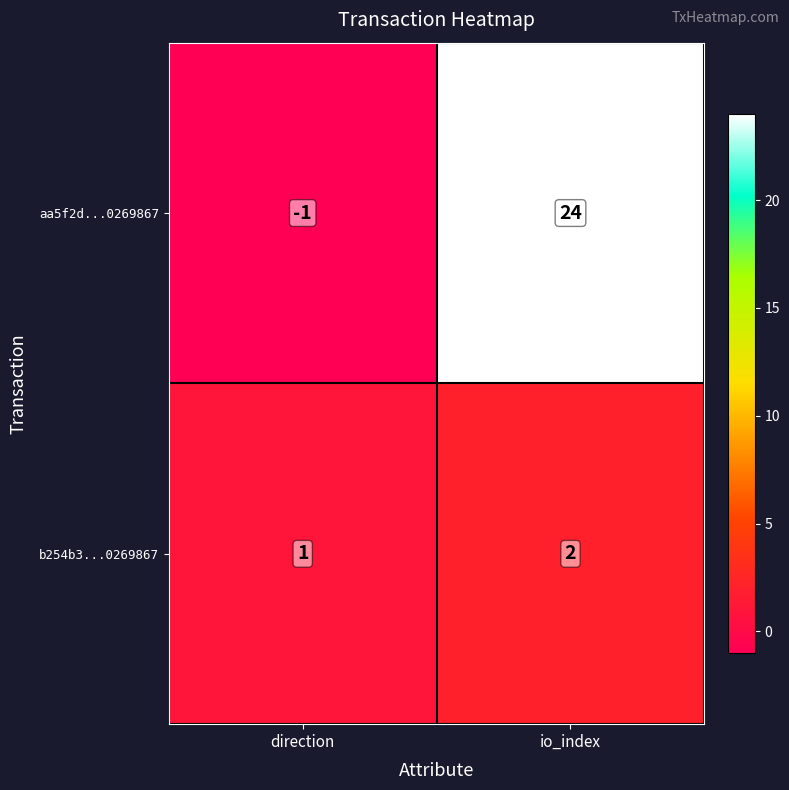

Which series changed the most between direction and io_index?

aa5f2d...0269867